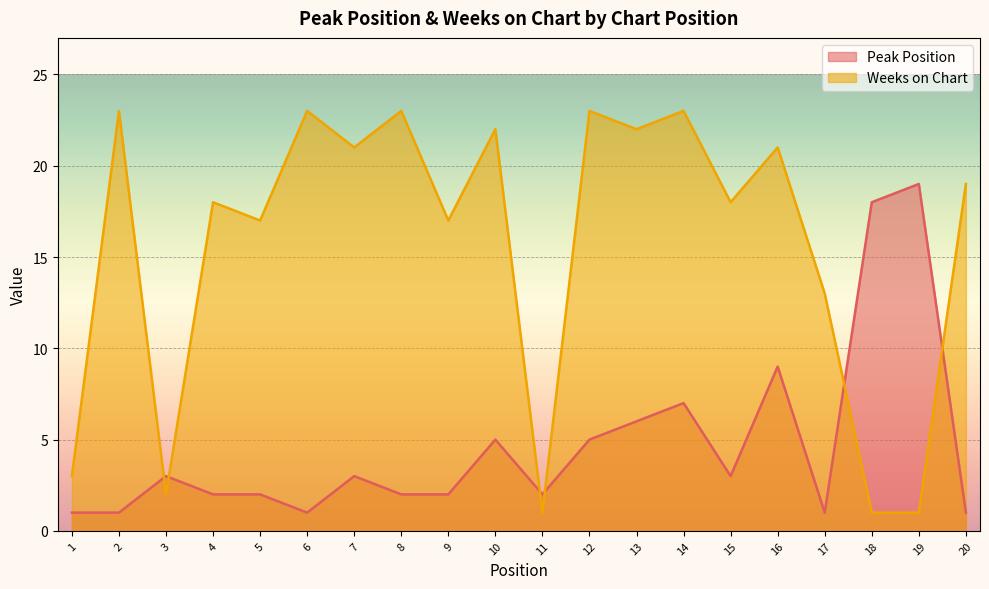

What is the difference between the maximum and minimum values in the Peak Position series?

18